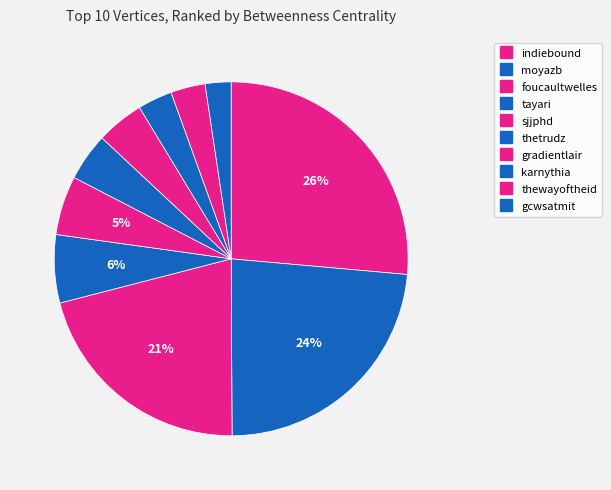

Does foucaultwelles account for over 50% of the chart?

No